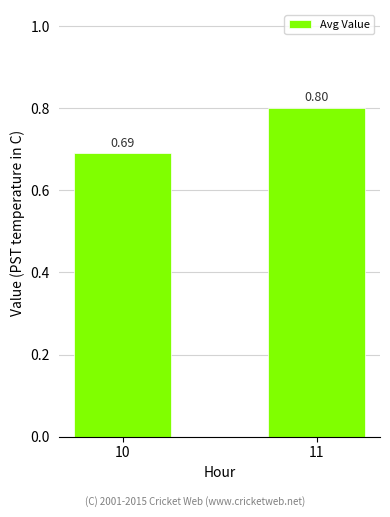

How many bars are there in total?

2